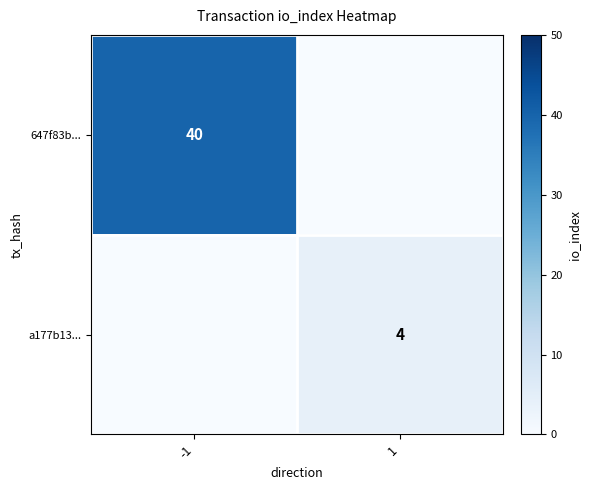

Is it true that 647f83b... equals 53 at -1?

False